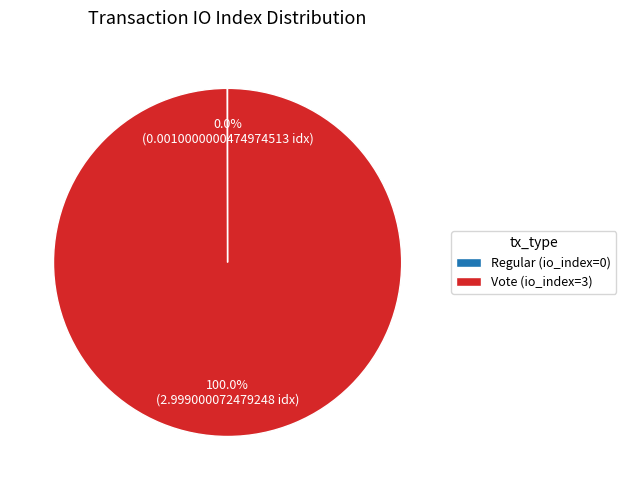

What is the majority slice?

Vote (io_index=3)